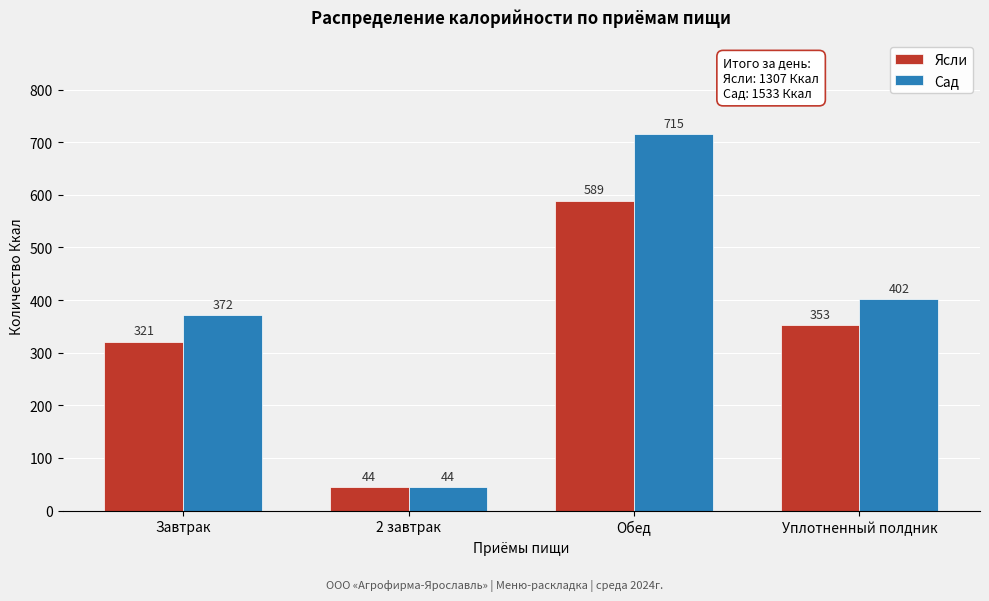

Reading left to right, what are all the values shown in this chart?

Ясли: Завтрак=321	2 завтрак=44	Обед=589	Уплотненный полдник=353
Сад: Завтрак=372	2 завтрак=44	Обед=715	Уплотненный полдник=402